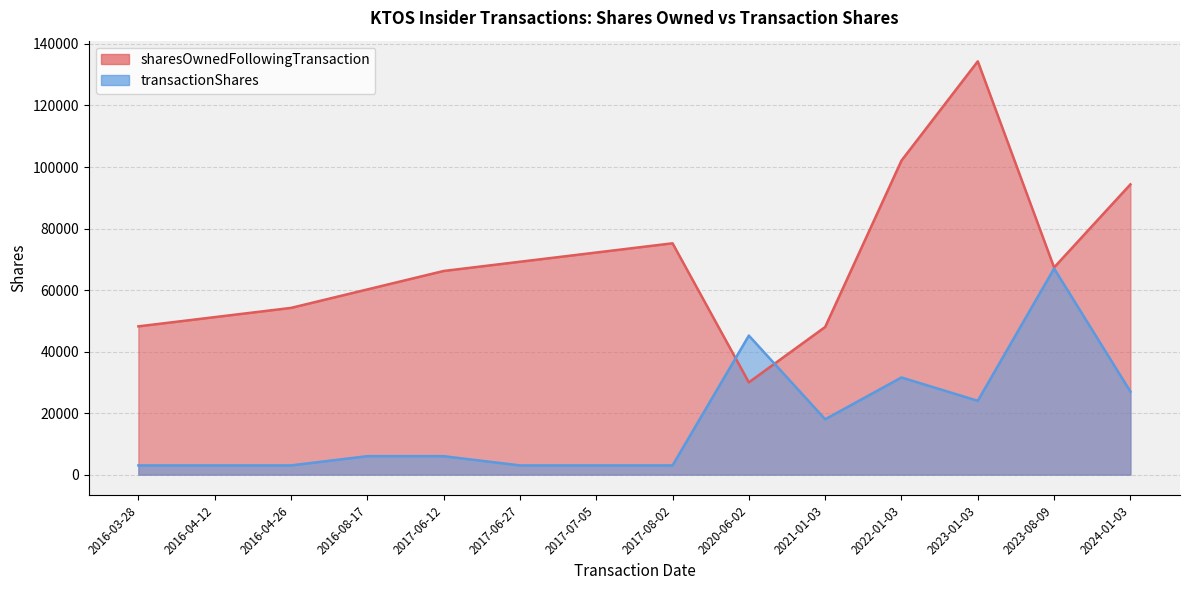

What is the difference between the highest and lowest values at 2023-01-03?

110348